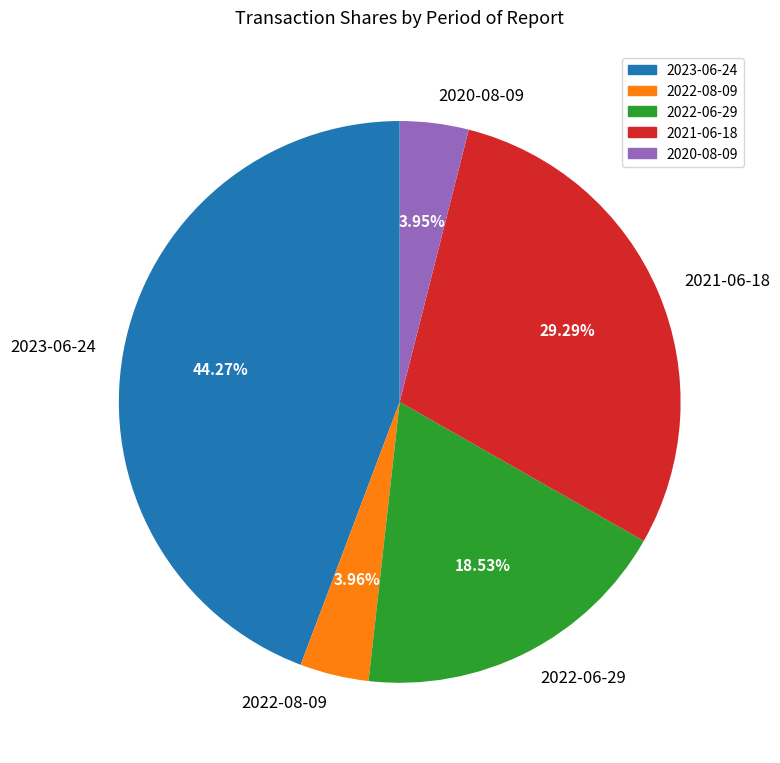

The 2022-08-09 slice represents 4% of the pie. True or false?

True